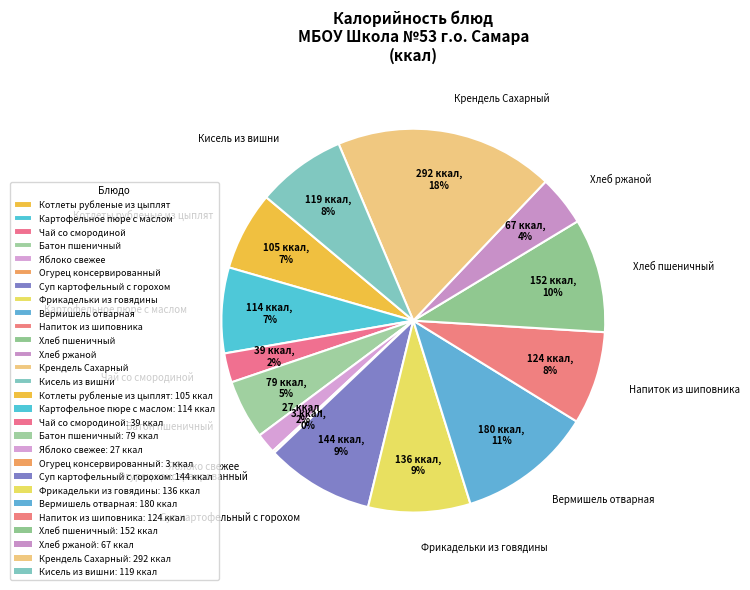

Do Суп картофельный с горохом and Чай со смородиной together represent more than half of the pie?

No